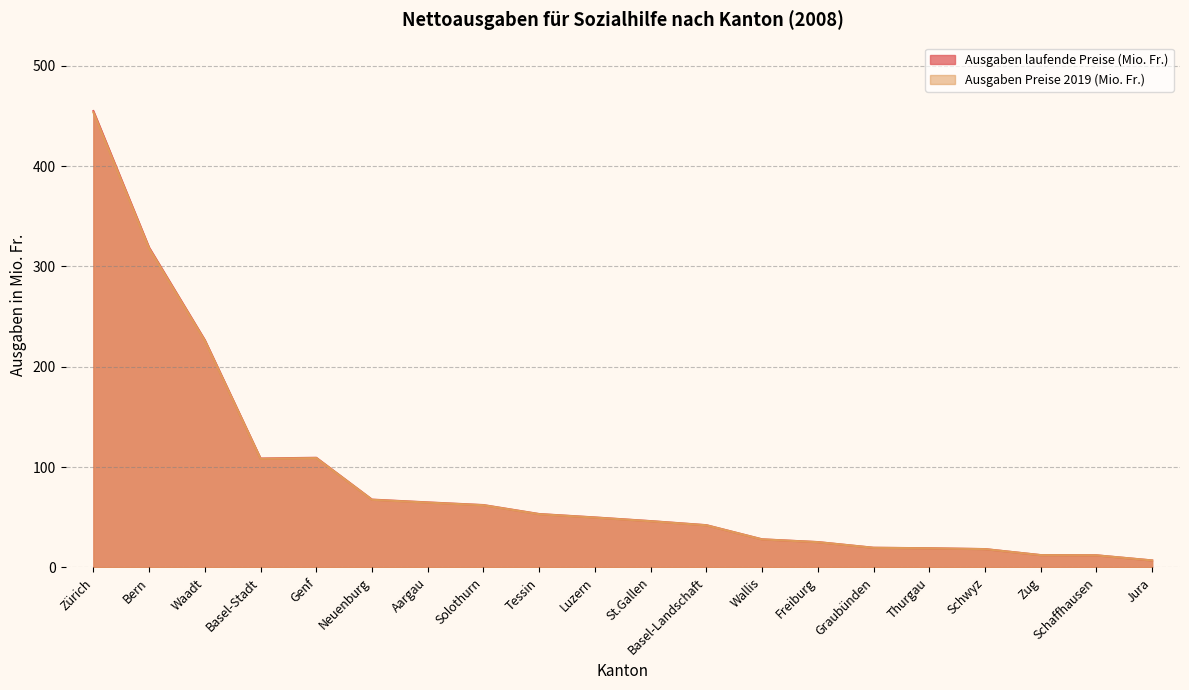

The Ausgaben laufende Preise (Mio. Fr.) series shows 25.2 at Freiburg. True or false?

True